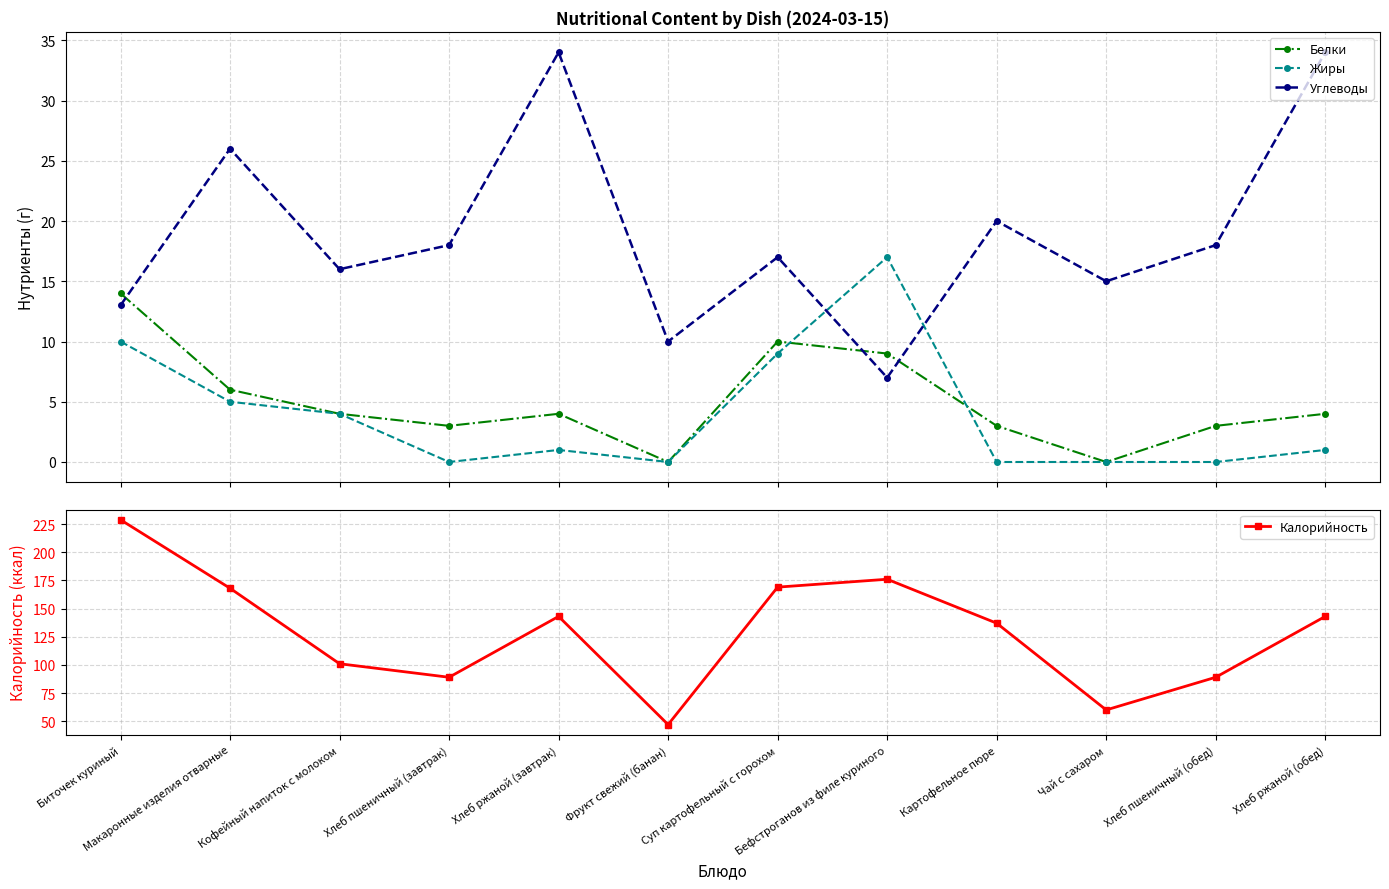

What are all the series names shown in the legend?

Белки, Жиры, Углеводы, Калорийность